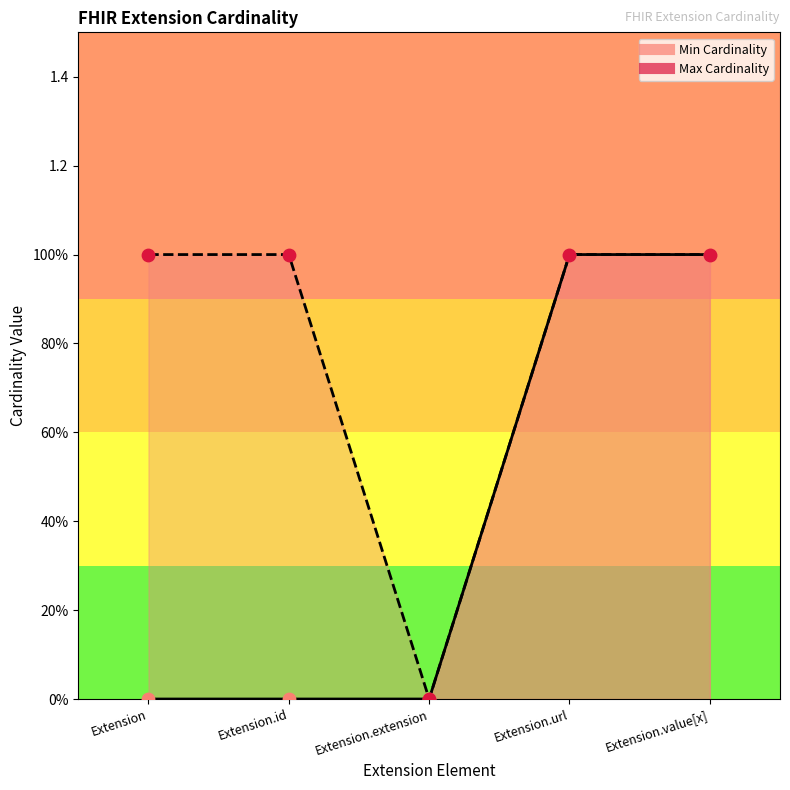

Which series has the largest total across all categories?

Max Cardinality